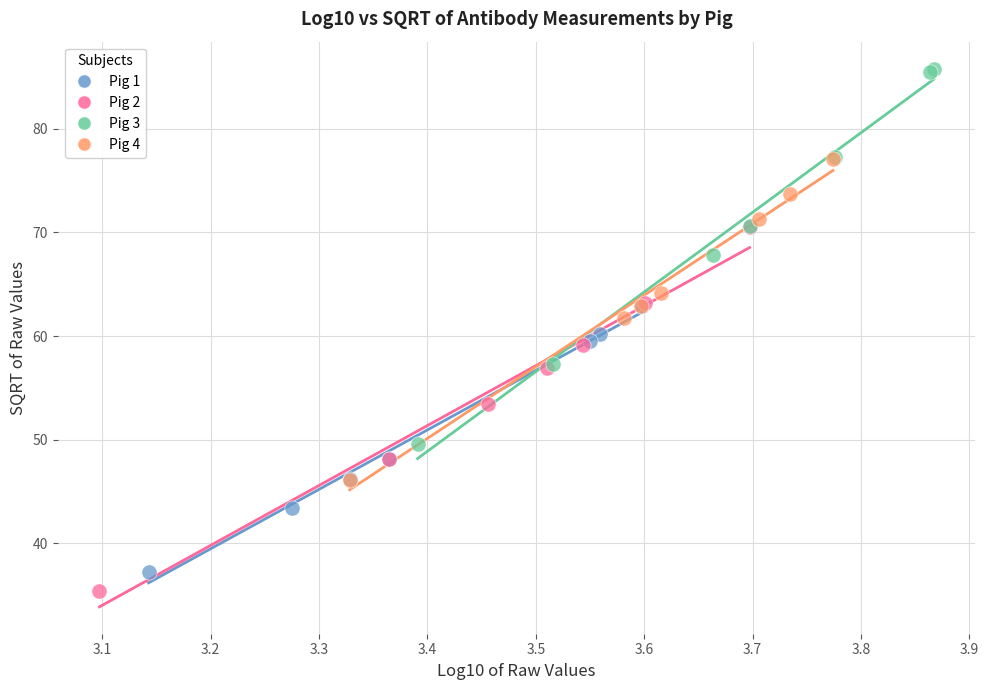

Which series has the widest spread of Y values?

Pig 3